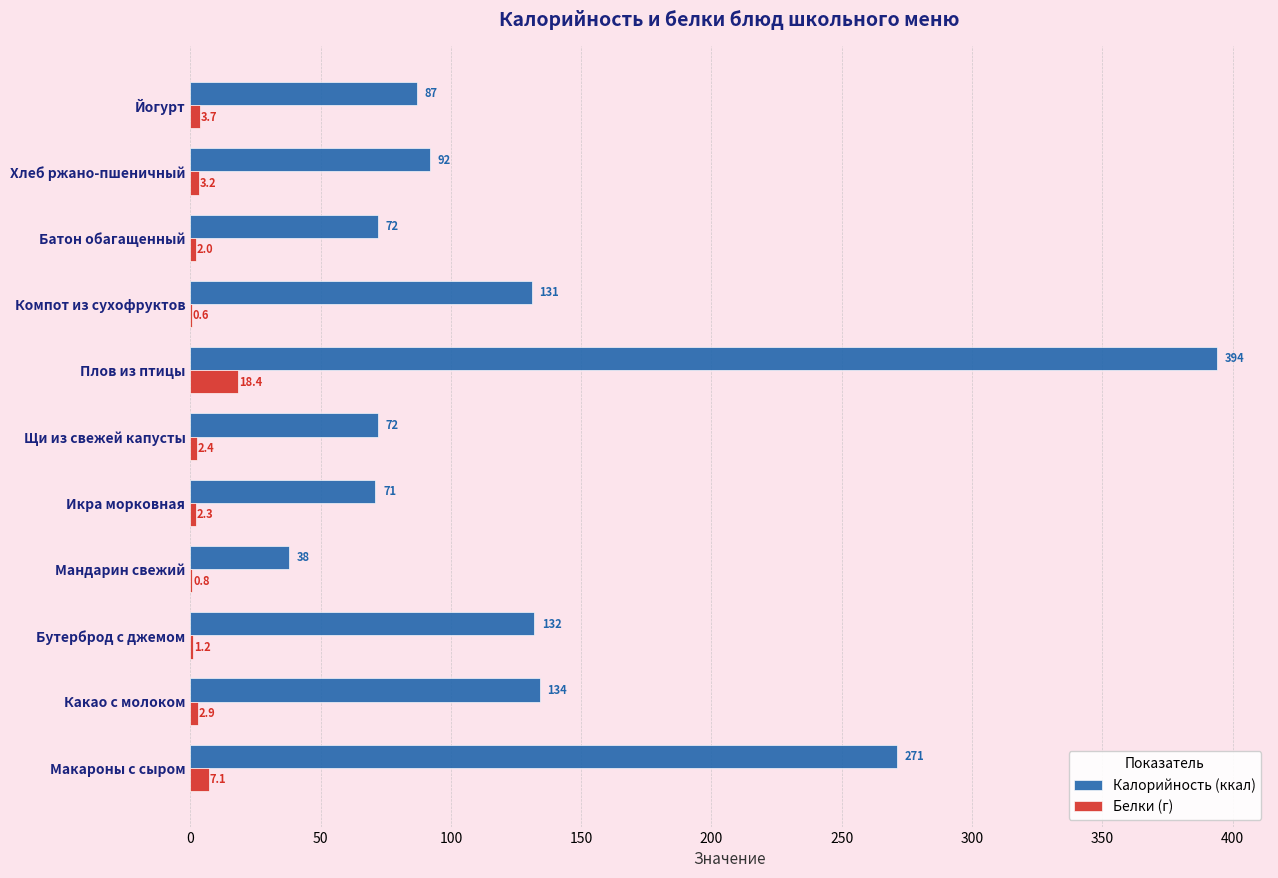

What is the sum of the Белки (г) values at Какао с молоком and Макароны с сыром?

10.0